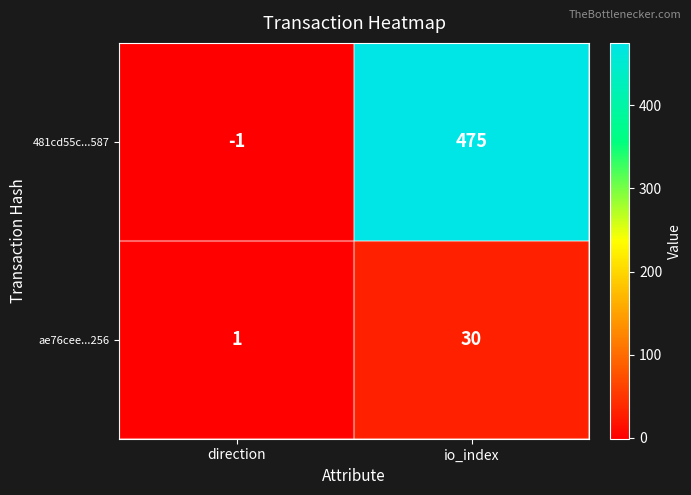

Rank the series by their maximum value, from highest to lowest.

481cd55c...587, ae76cee...256